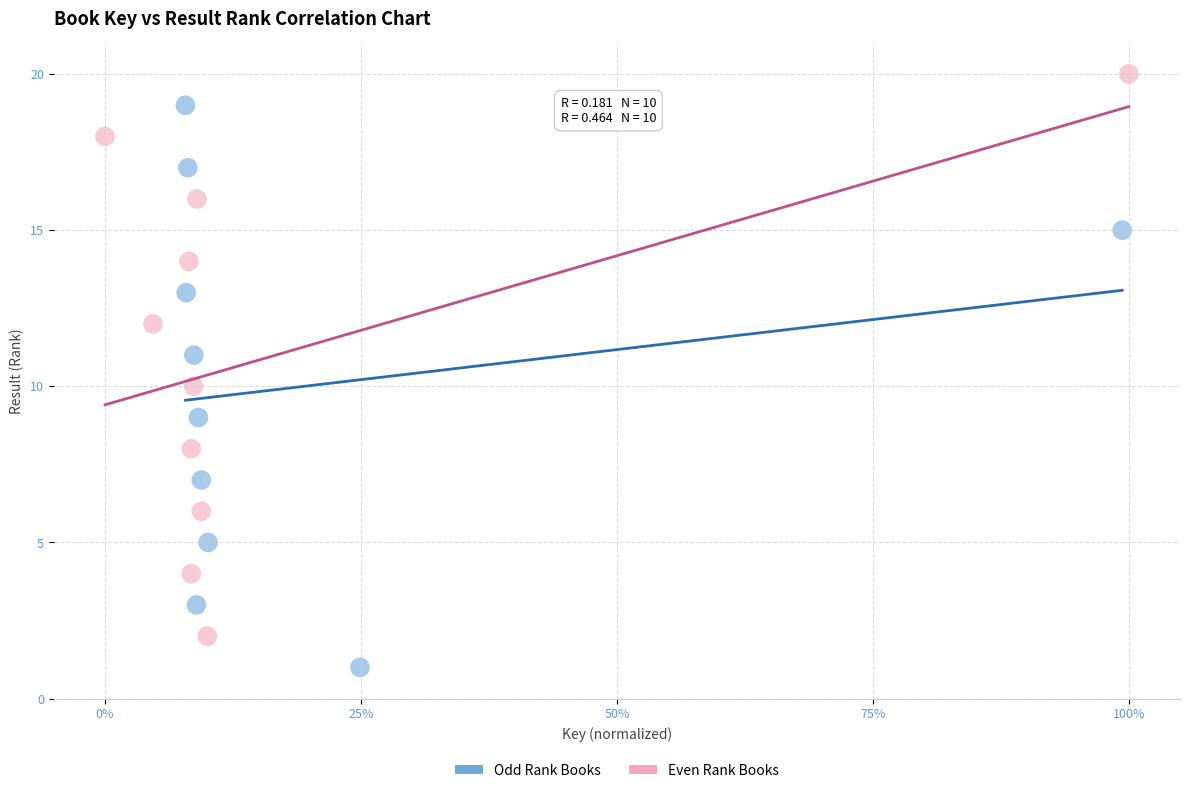

Which series reaches the minimum Y coordinate?

Odd Rank Books